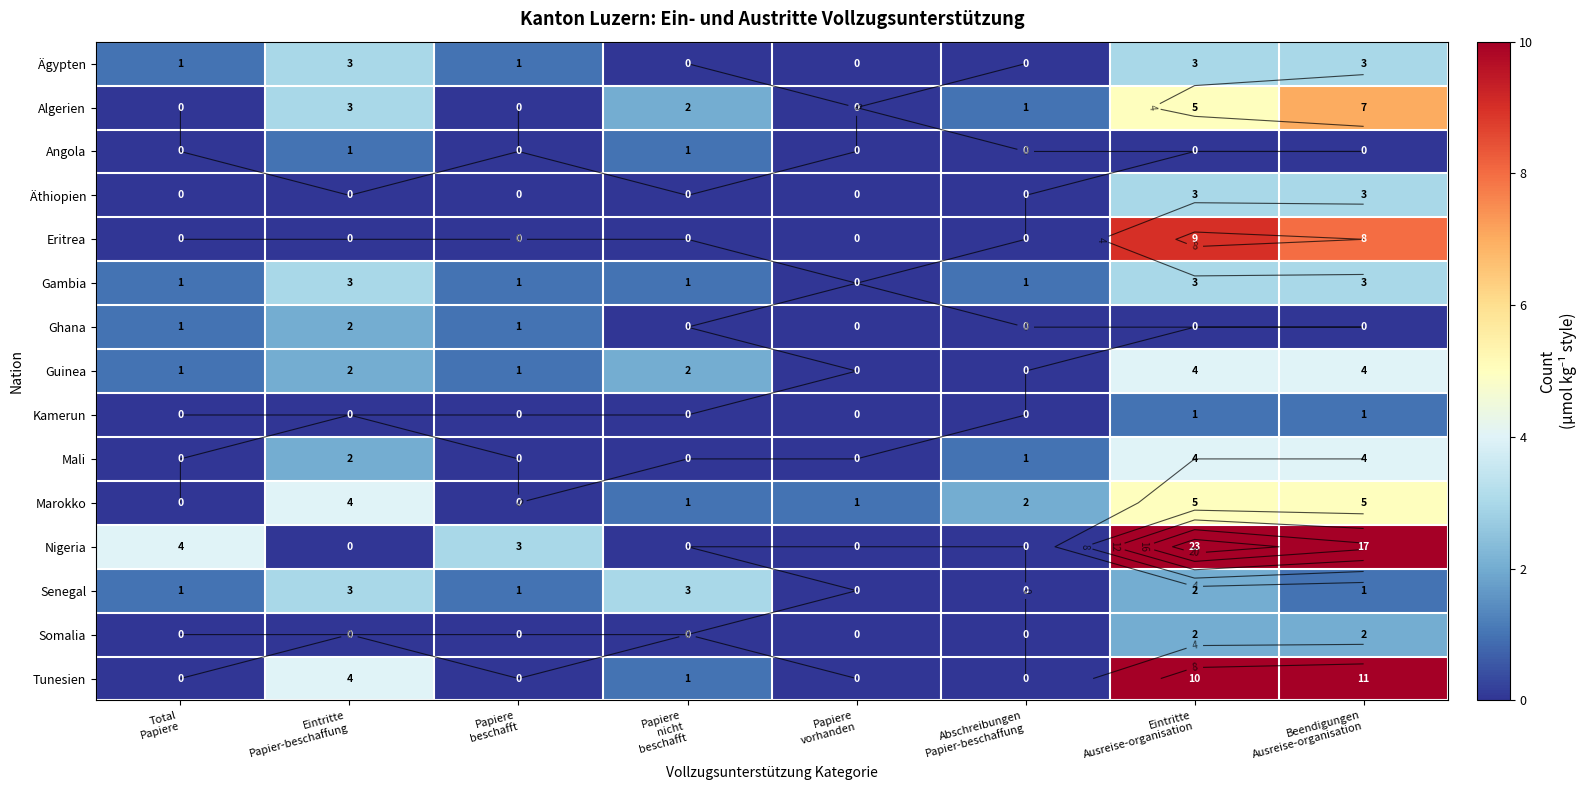

True or false: Ghana has a value of 1 at Eintritte Ausreise-organisation.

False